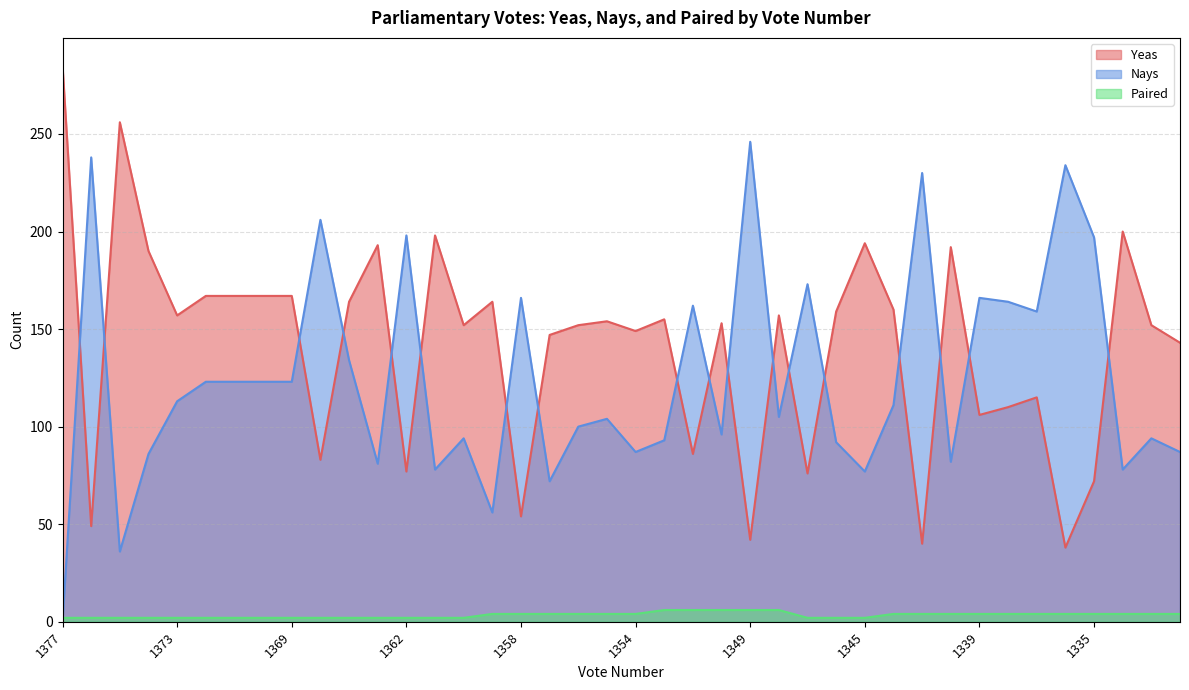

How many data points in Yeas are above 154?

19